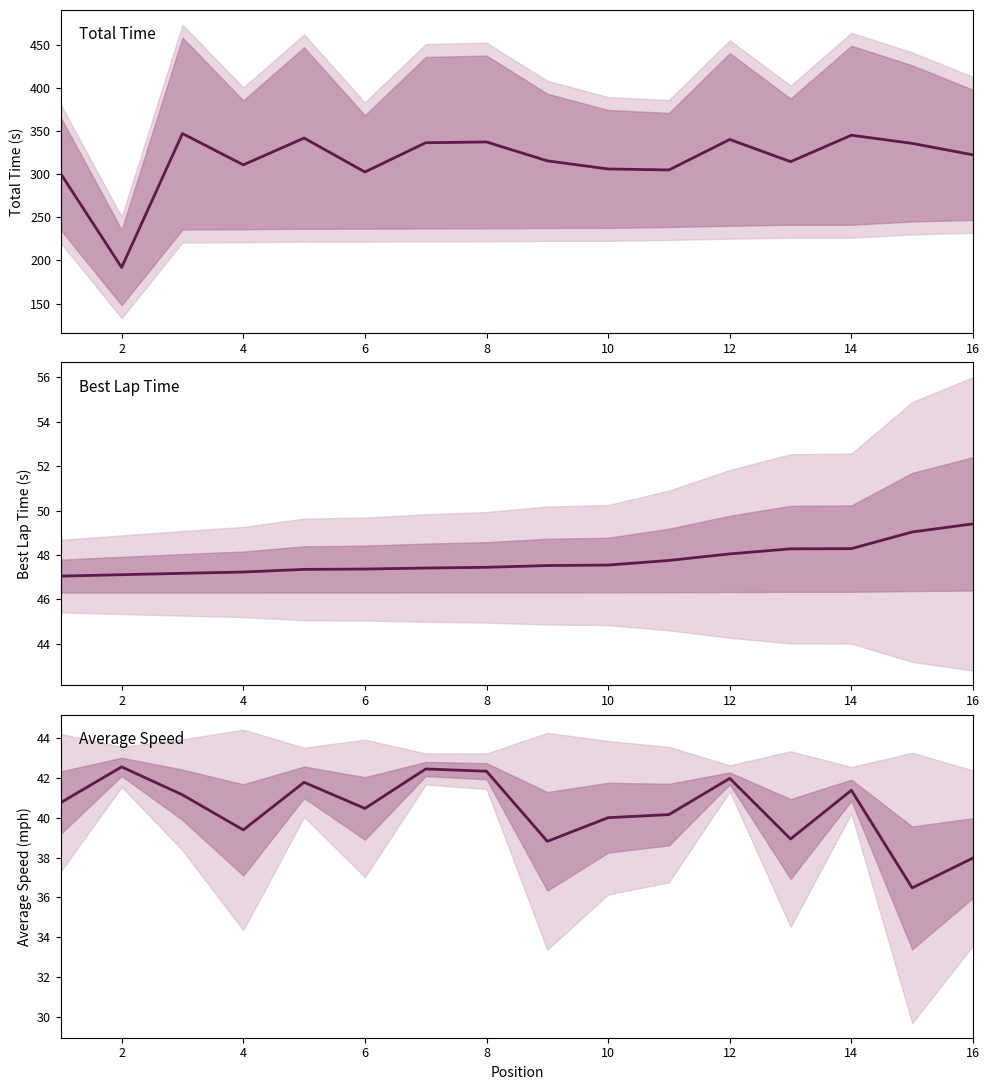

What is the difference between the maximum and minimum values in the Best Lap Time series?

2.4